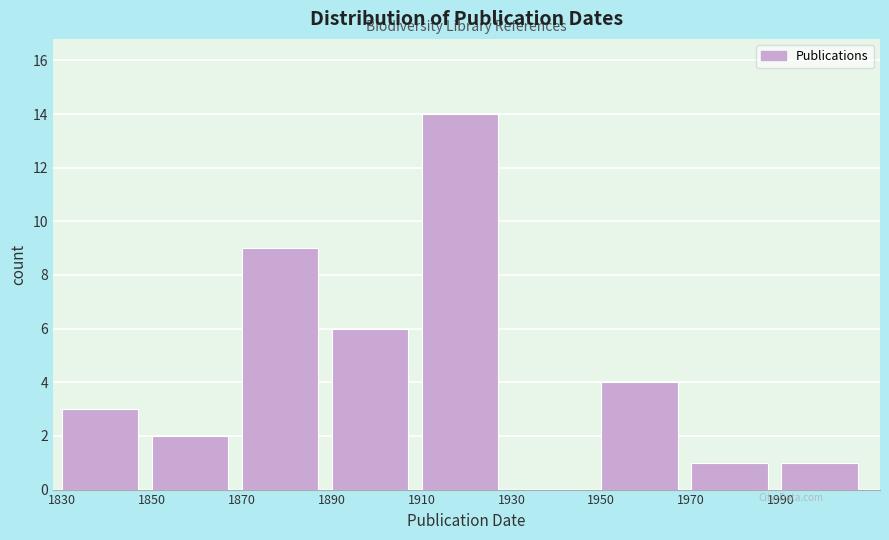

Reading left to right, list every bar in this chart as the range it spans on the x-axis followed by its height. The values are not printed on the chart, so give them approximately, as read against the axis.

1830 to 1850: 3
1850 to 1870: 2
1870 to 1890: 9
1890 to 1910: 6
1910 to 1930: 14
1930 to 1950: 0
1950 to 1970: 4
1970 to 1990: 1
1990 to 2010: 1